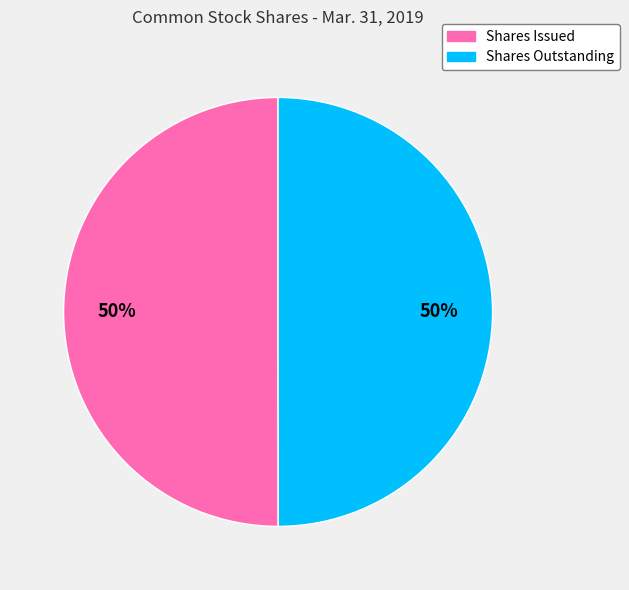

To the nearest percent, what is the average slice percentage?

50%